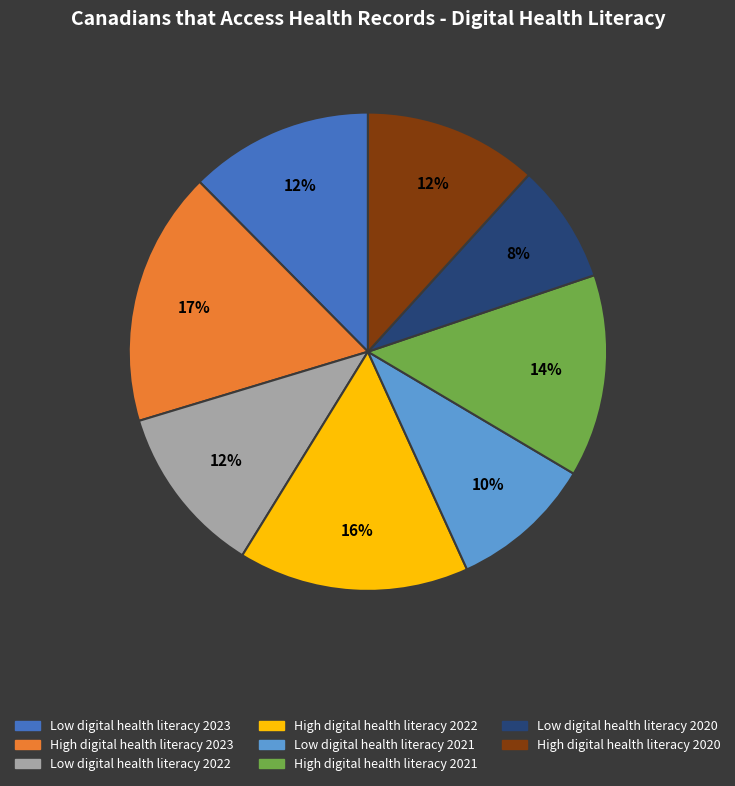

Is the sum of High digital health literacy 2023 and Low digital health literacy 2023 greater than half?

No